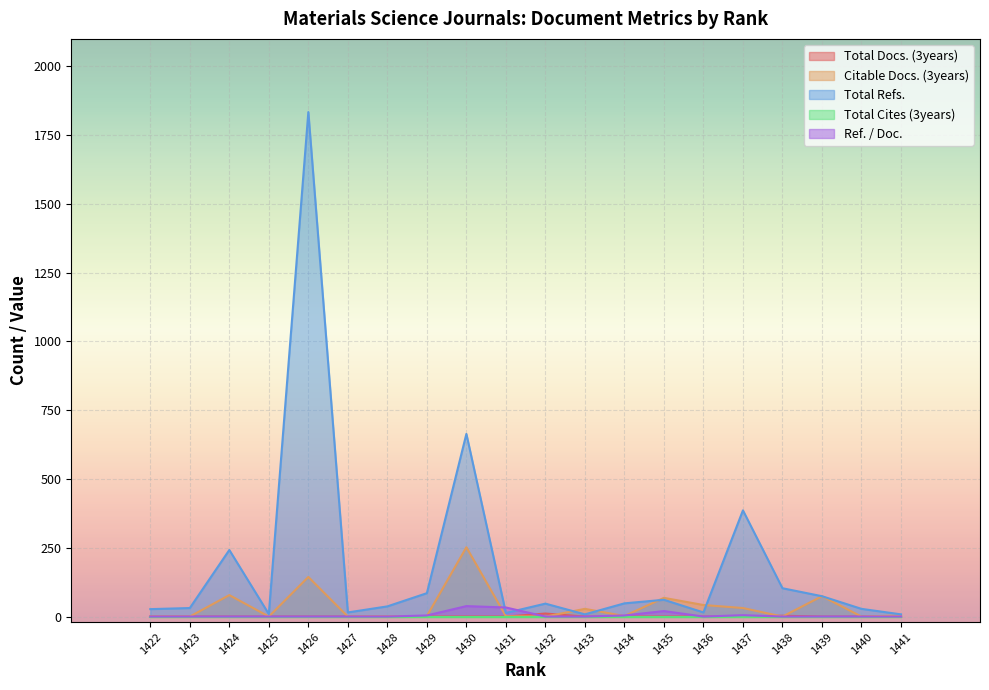

What is the maximum value shown in the chart?

1834